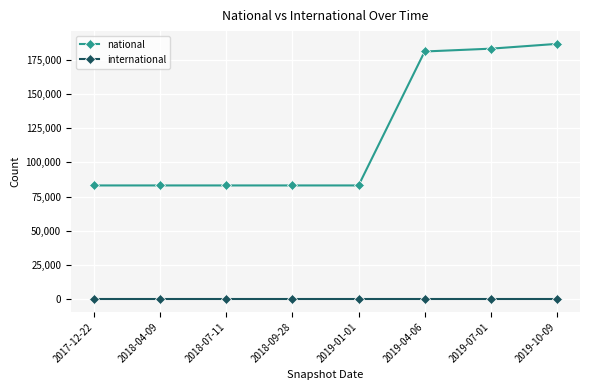

Is the value of national at 2019-10-09 greater than the value of international at 2019-04-06?

Yes